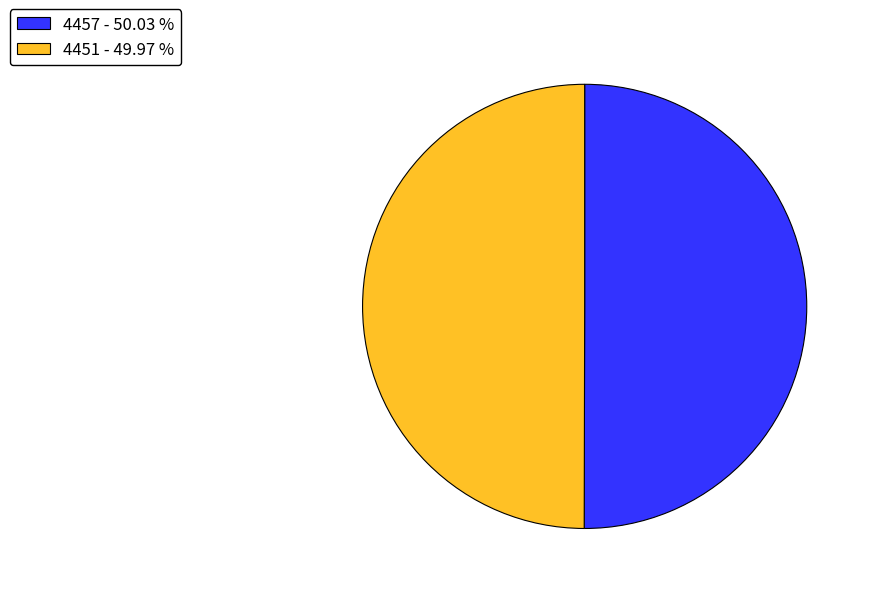

Do 4457 - 50.03 % and 4451 - 49.97 % together represent more than half of the pie?

Yes